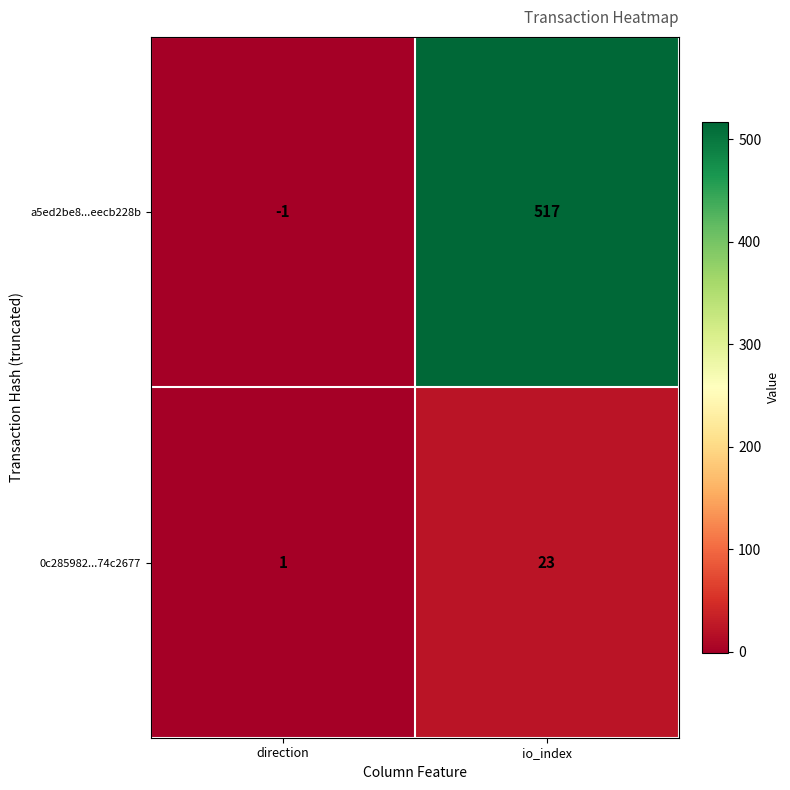

Count the number of data series in this chart.

2